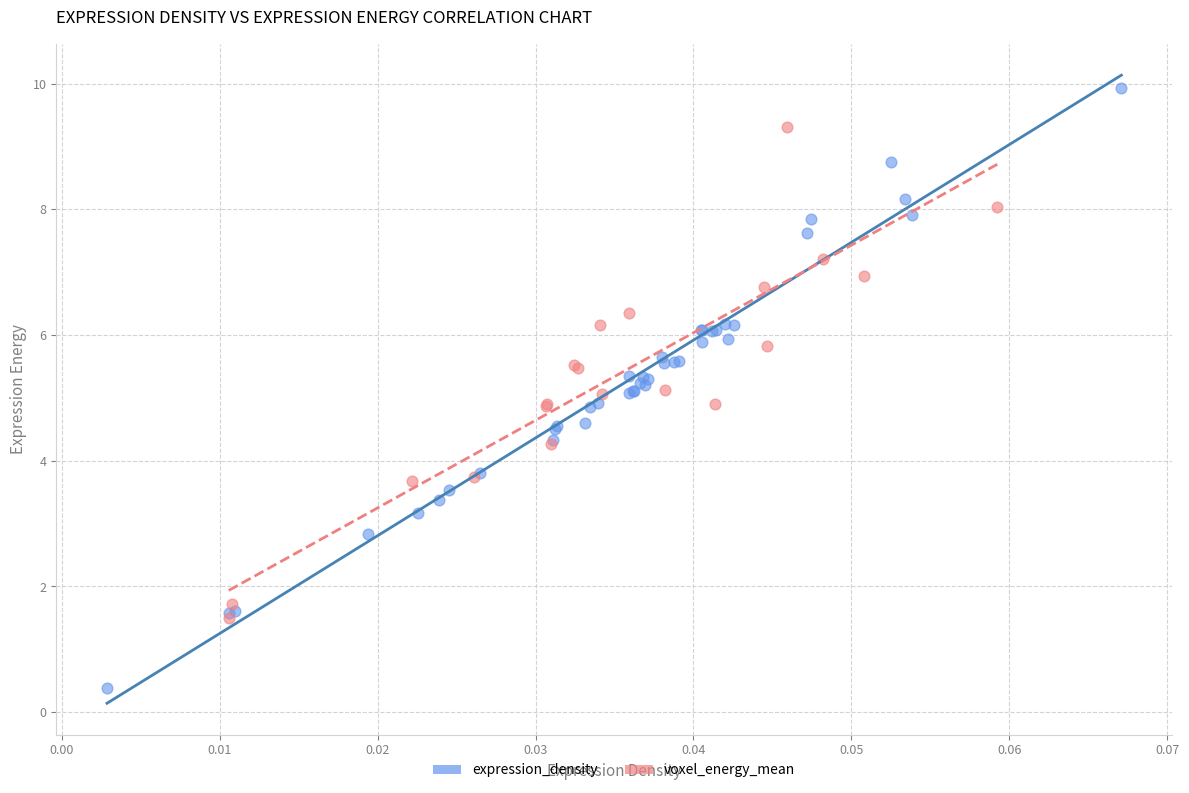

Which series has the widest spread of Y values?

expression_density